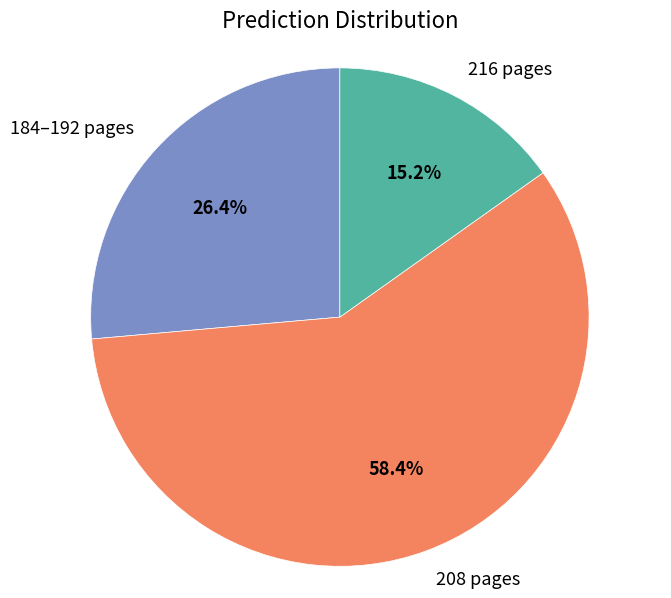

Rank the categories by value from highest to lowest.

208 pages, 184–192 pages, 216 pages